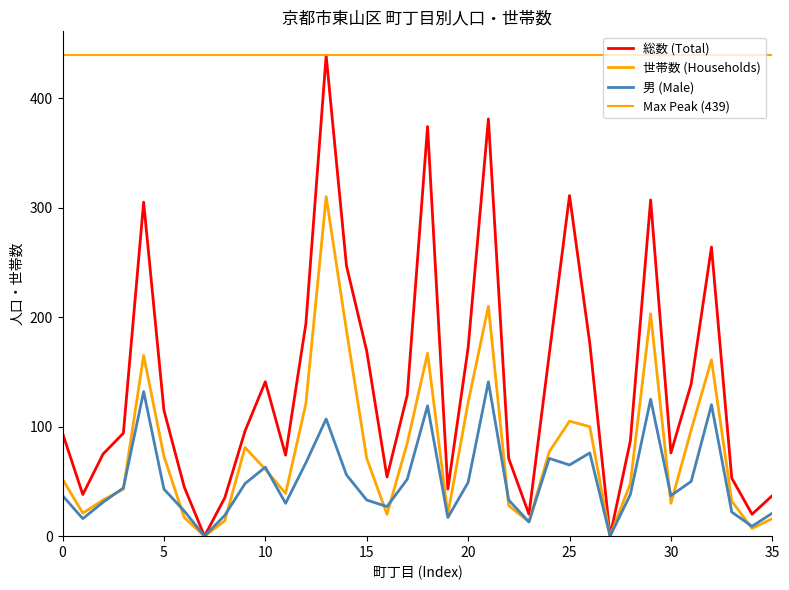

The 世帯数 (Households) series shows 309 at 山崎町. True or false?

False